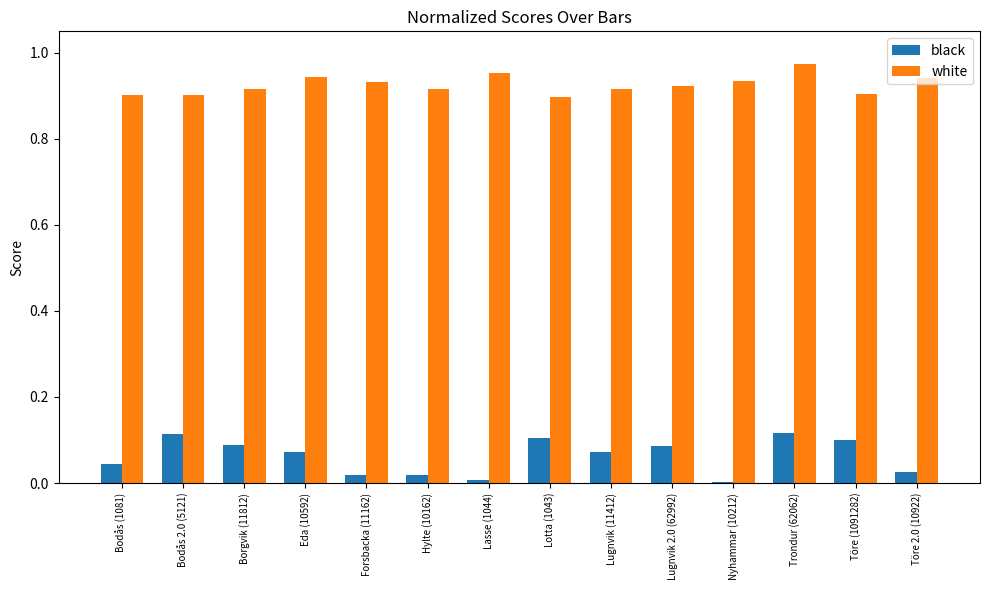

At which category is the sum across all series the highest?

Trondur (62062)